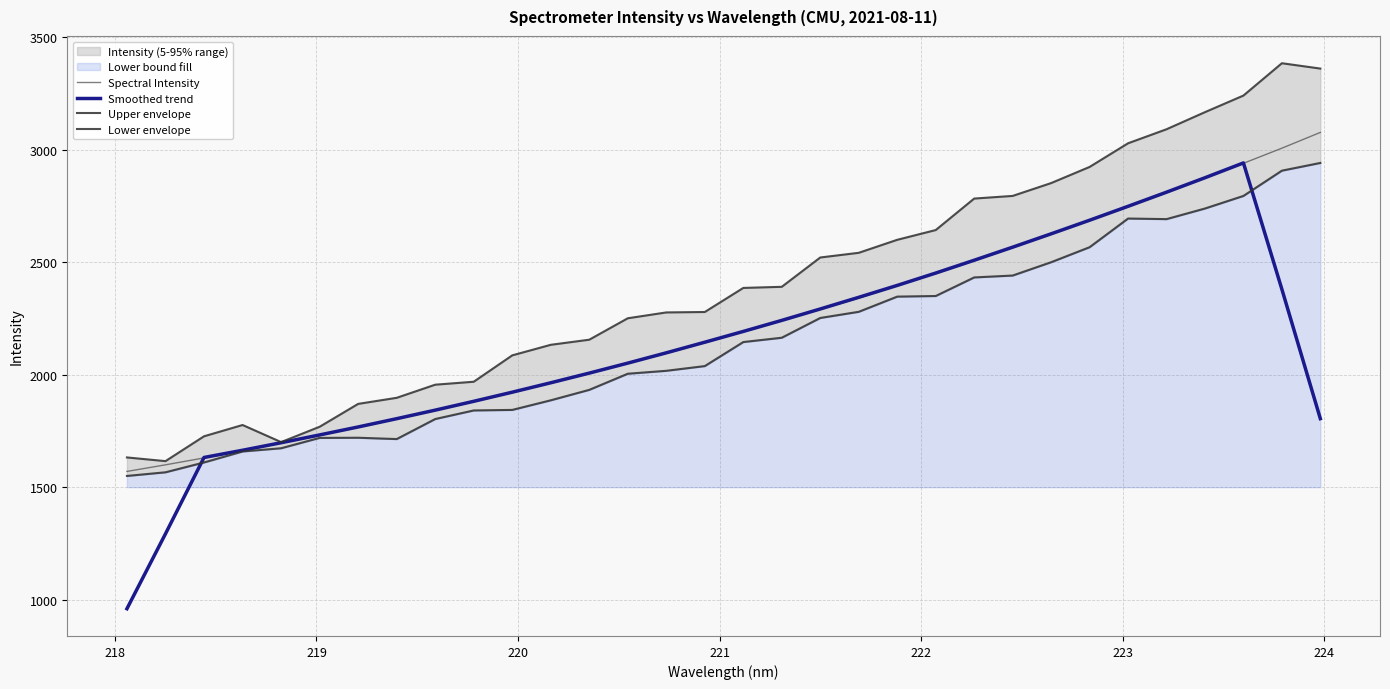

What is the maximum value for Smoothed trend?

2941.3